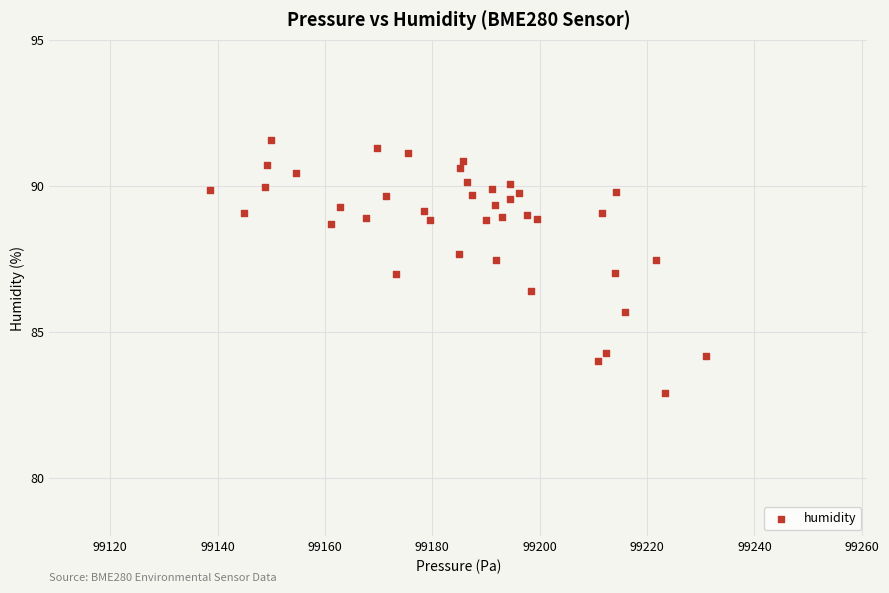

What is the range of X values (max minus min)?

92.4